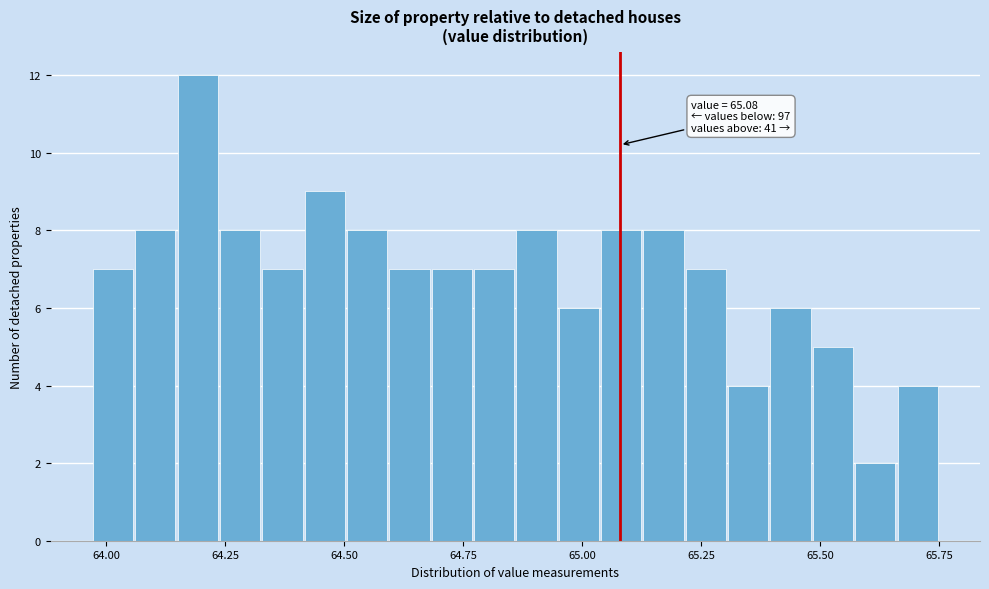

Read against the x-axis, roughly where is the centre of the tallest bar?

64.20